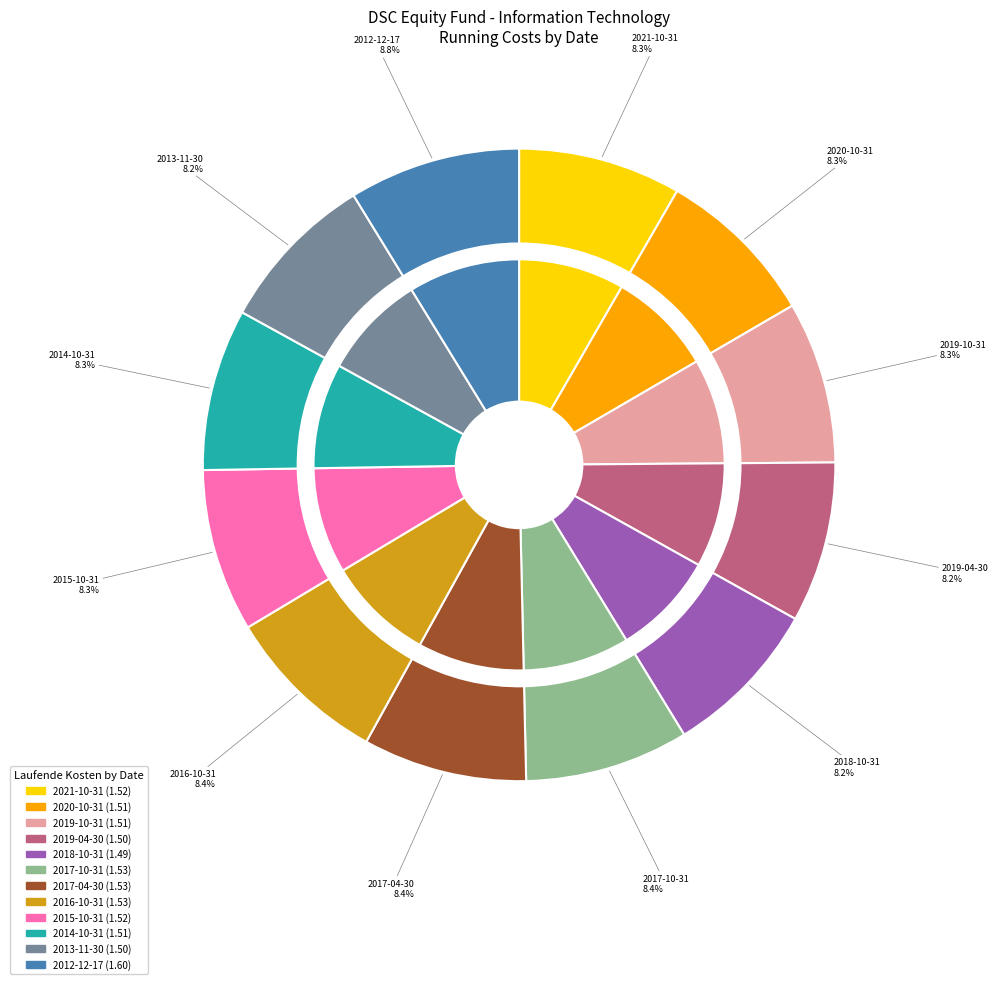

Is it true that 2021-10-31 is 8% of the pie?

True